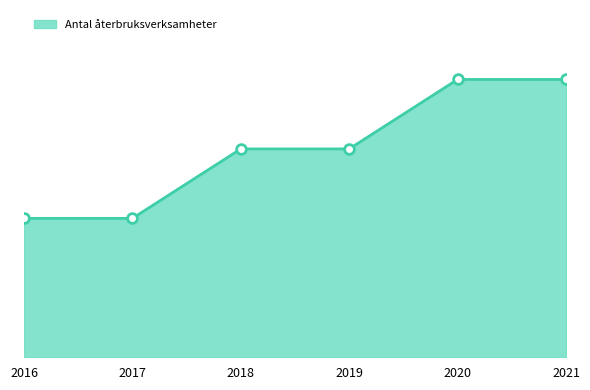

The value at 2019 is 3. True or false?

True